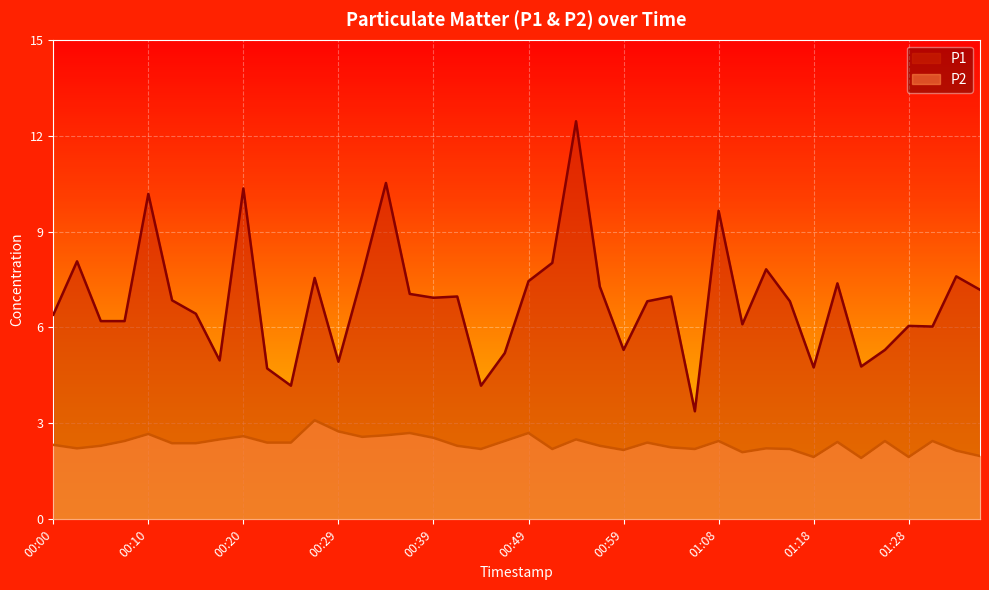

Count the number of categories in the chart.

40